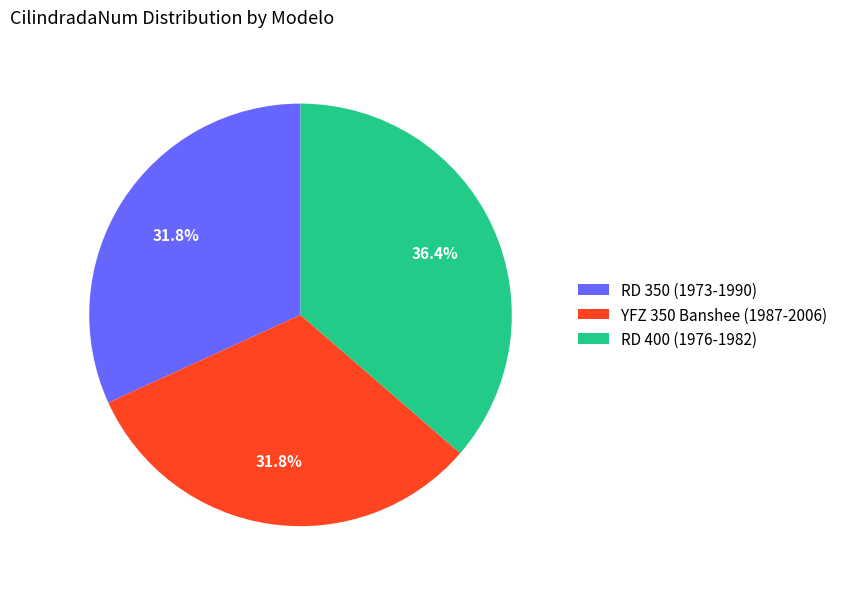

How many segments does this pie chart have?

3